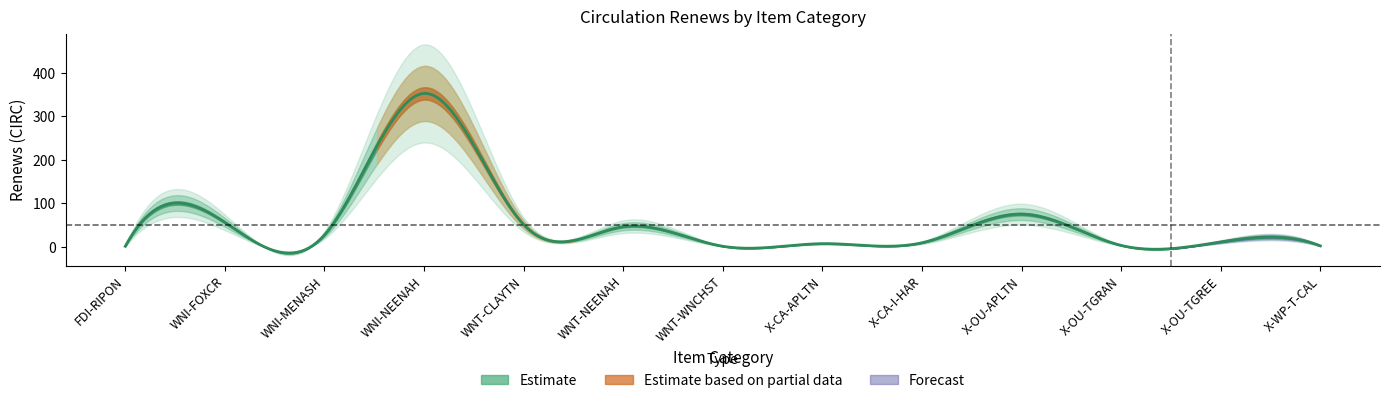

Where does the data first go above 11?

WNI-FOXCR